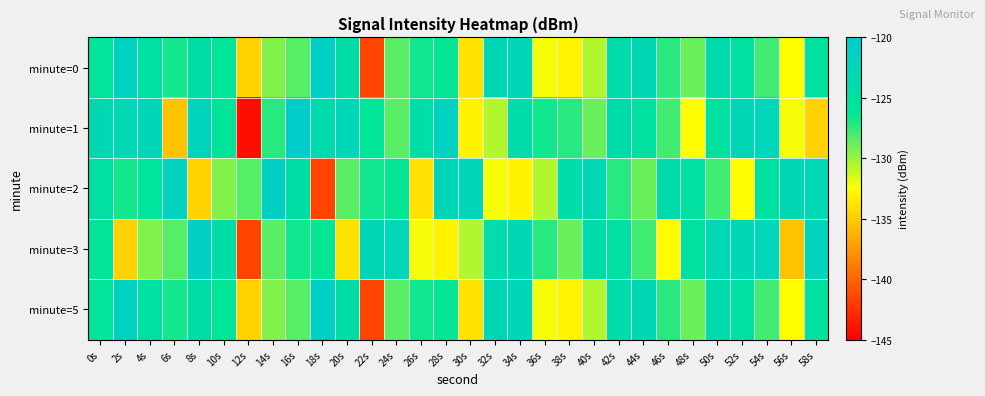

Which label corresponds to the largest value in the chart?

16s